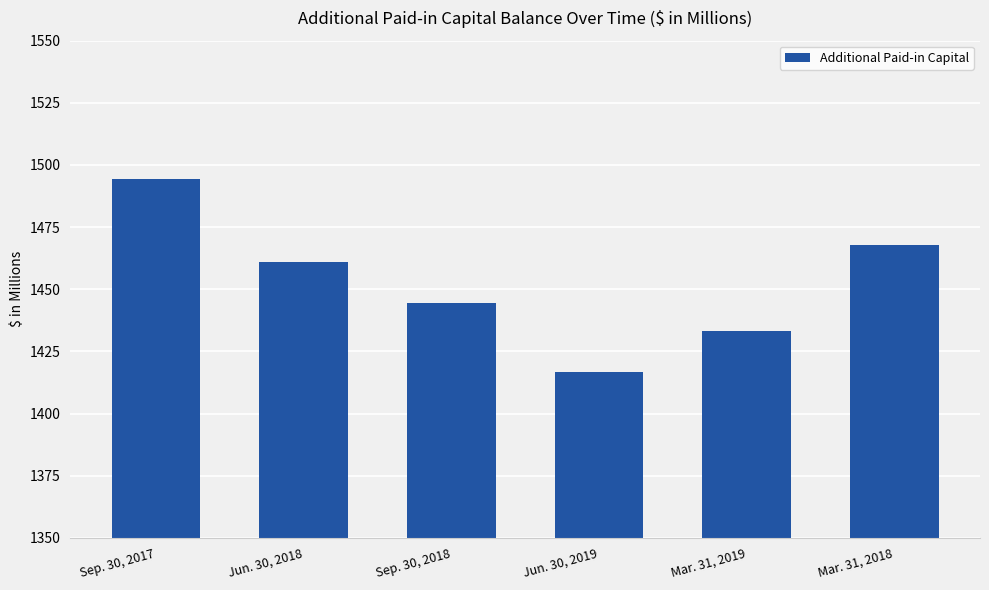

What value does the data have at Jun. 30, 2018?

1461.1